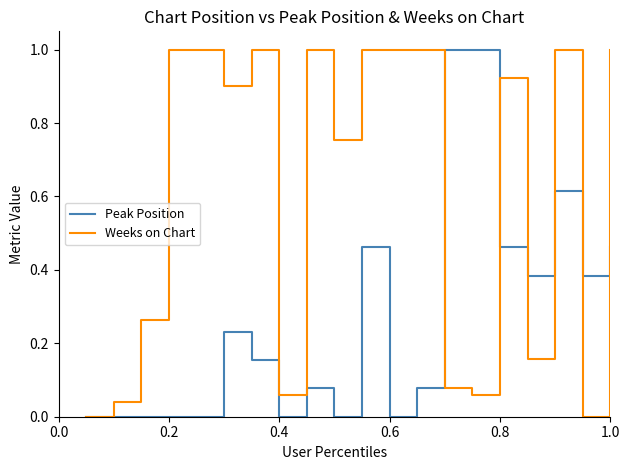

Rank the series by their average value, from highest to lowest.

Weeks on Chart, Peak Position